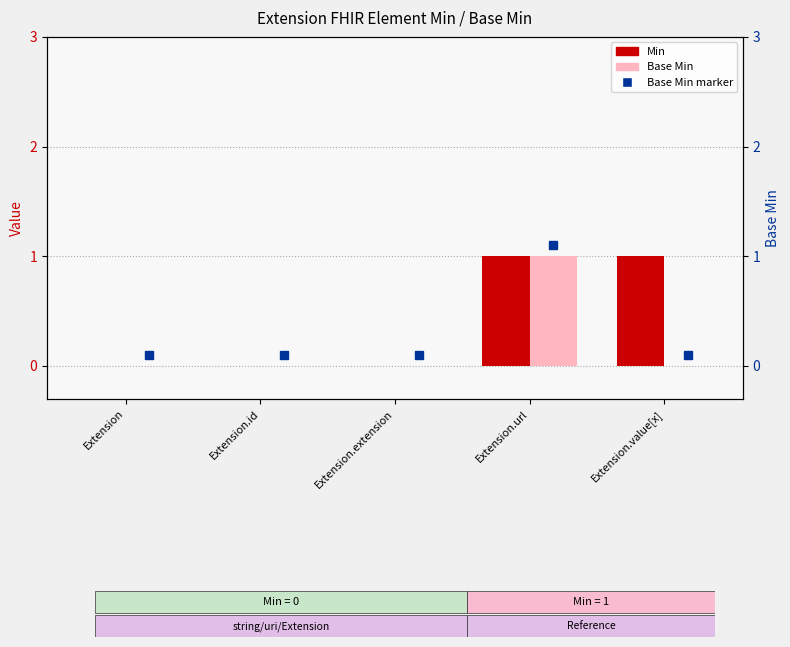

Reading right to left, transcribe all the data shown in this chart.

Min: 1	1	0	0	0
Base Min: 0	1	0	0	0